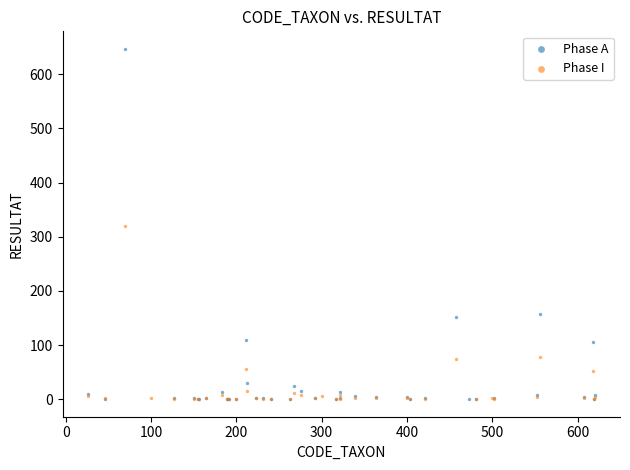

What are all the series names shown in the legend?

Phase A, Phase I